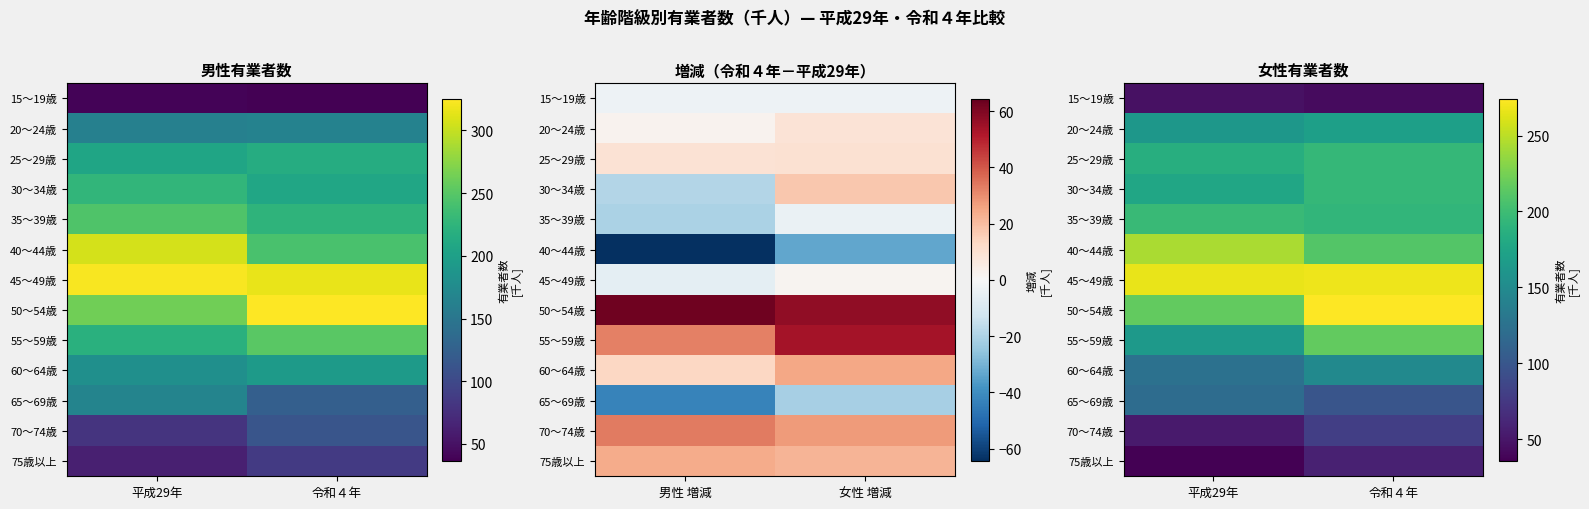

Which has a higher value, 令和４年 or 平成29年?

平成29年